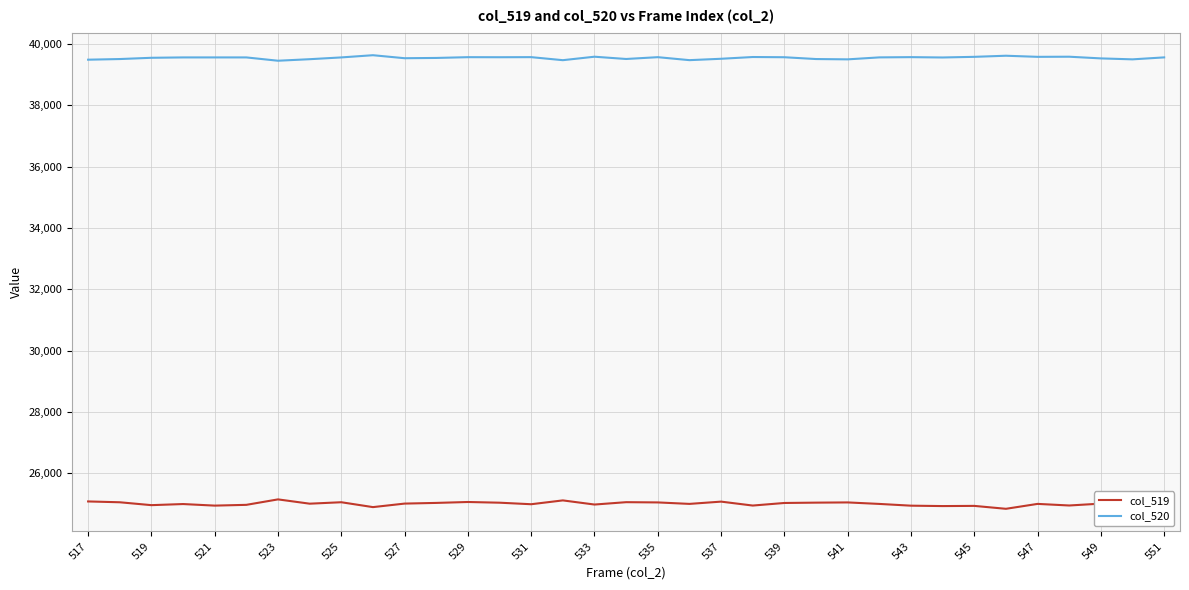

Rank the series by their maximum value, from highest to lowest.

col_520, col_519